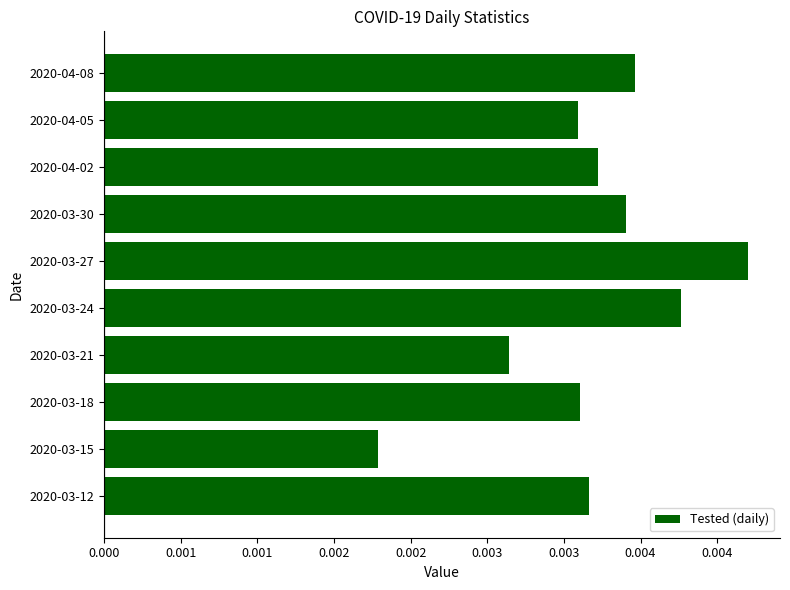

Which category has the highest value across all series?

2020-03-27